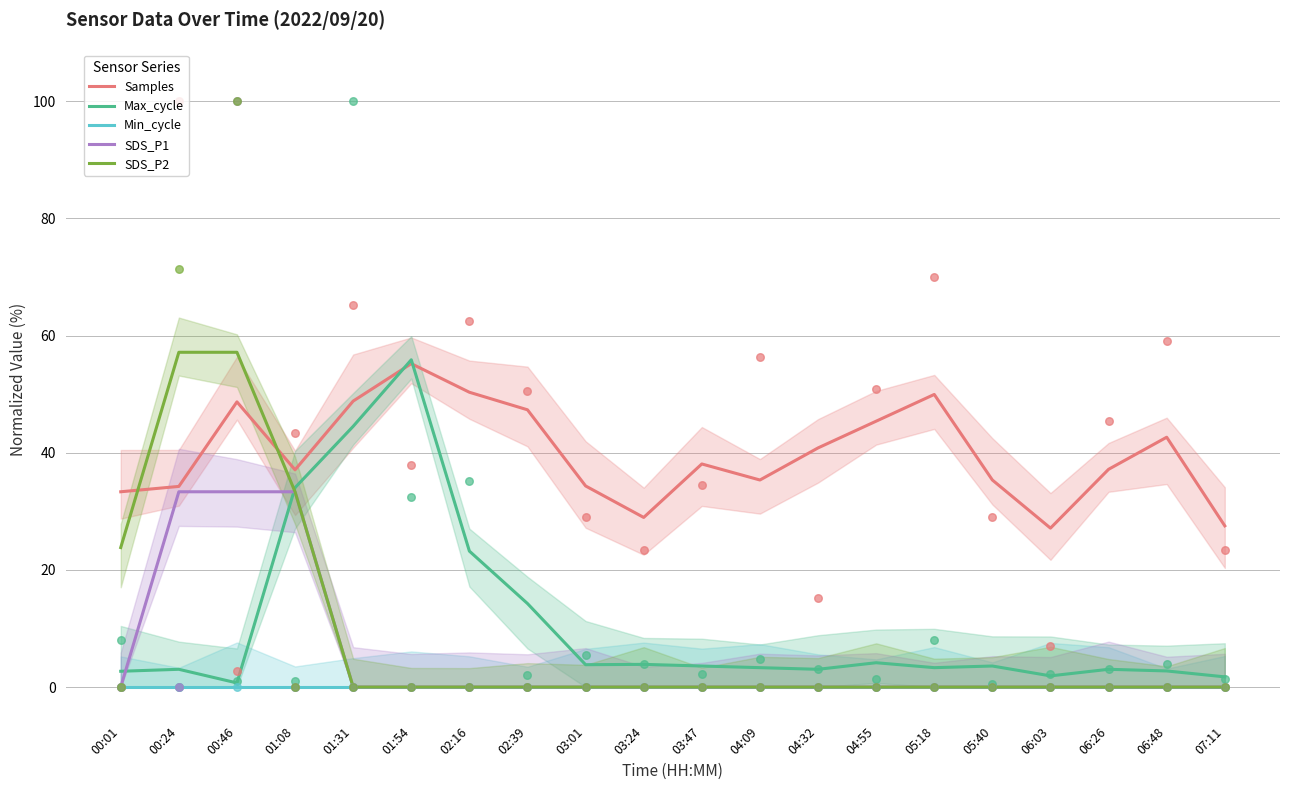

At which category is the sum across all series the highest?

00:46